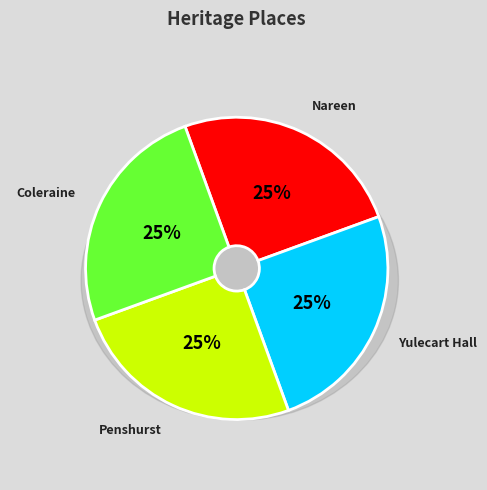

Which category has the biggest portion of the pie?

Coleraine War Memorial